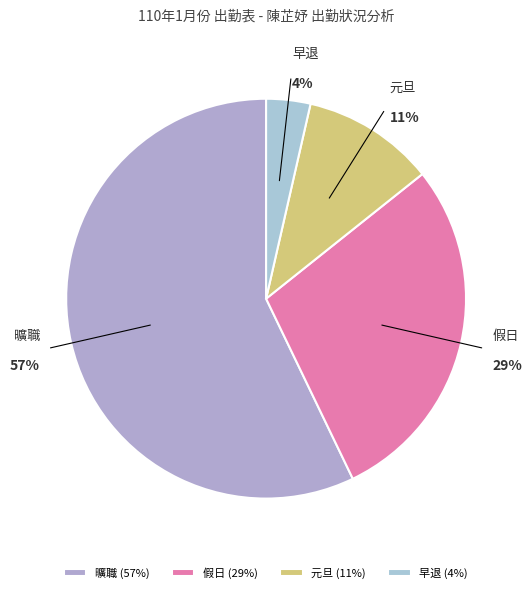

To the nearest percent, what percentage of the pie is 元旦?

11%